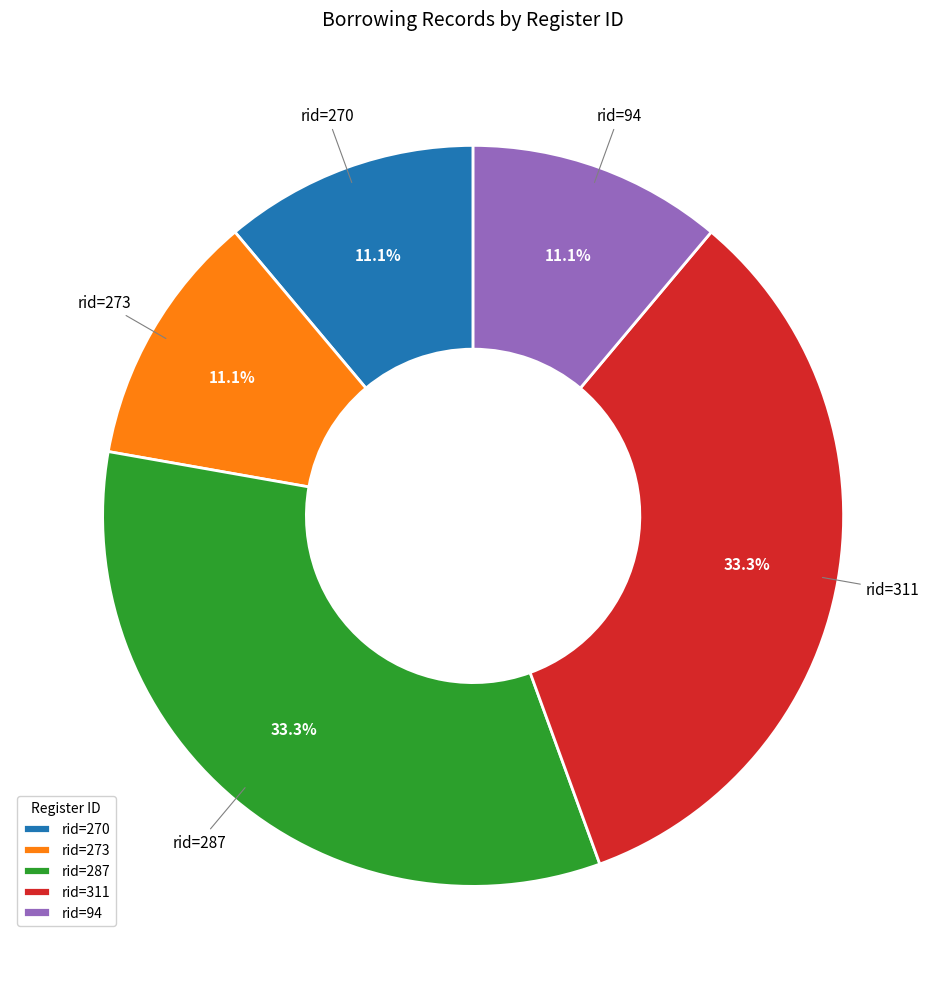

Is there a majority slice in this chart?

No